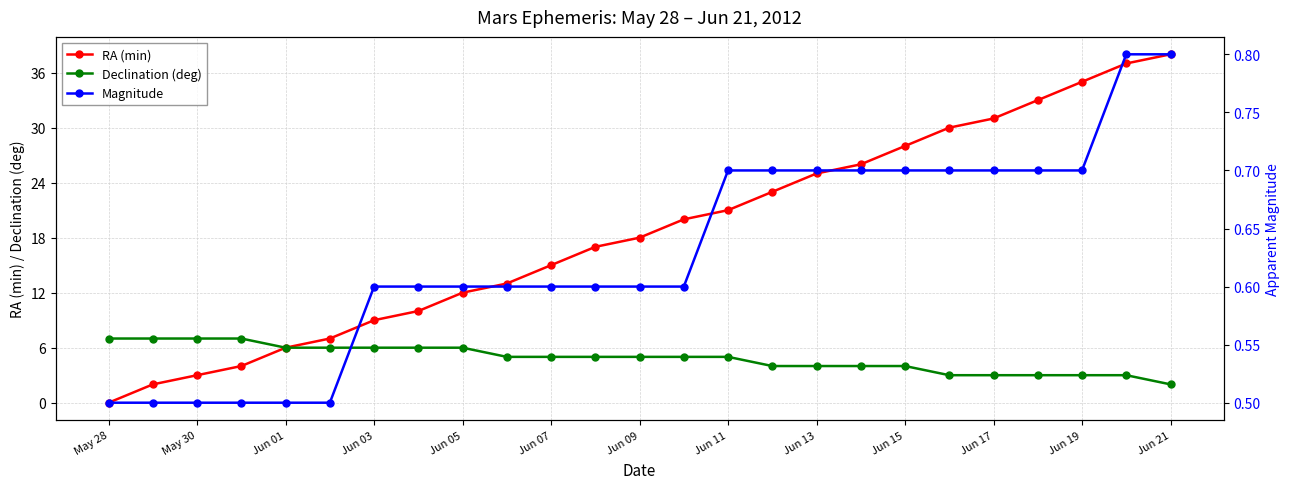

True or false: RA (min) has more than 1 interior local peaks.

False